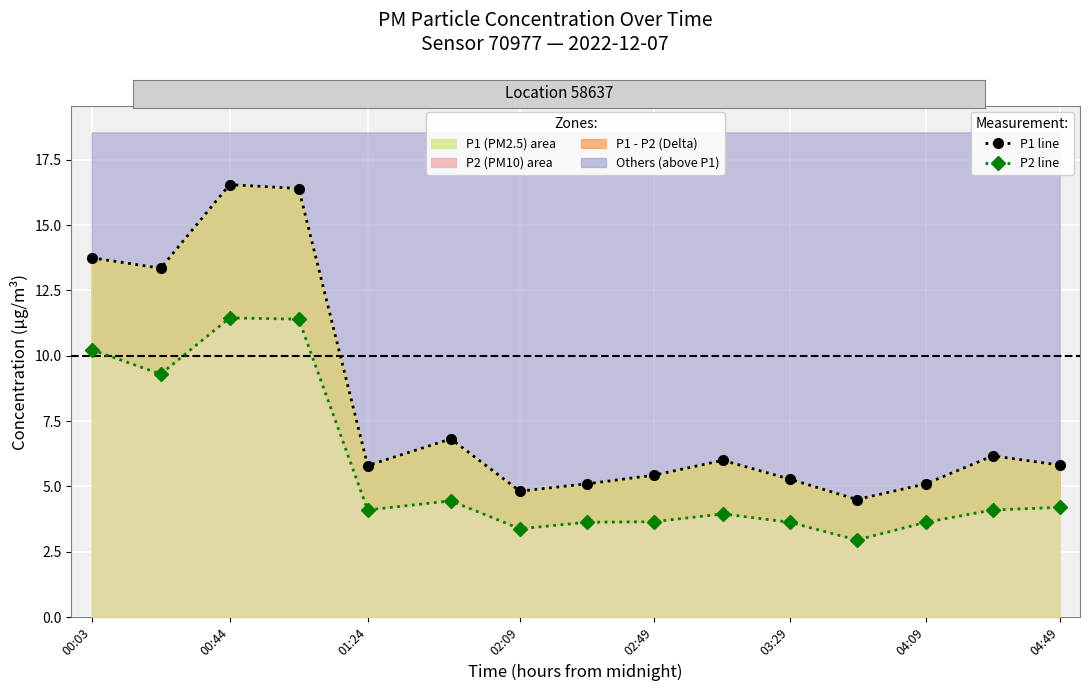

How many lines are shown in the chart?

2